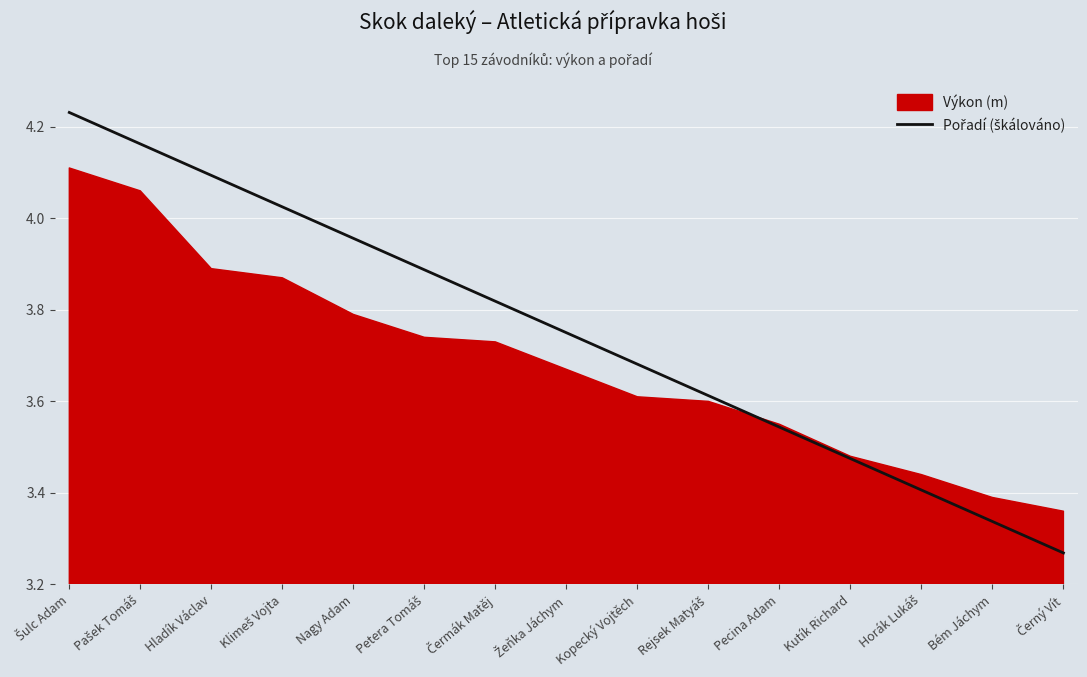

What position from the right is Pecina Adam?

5